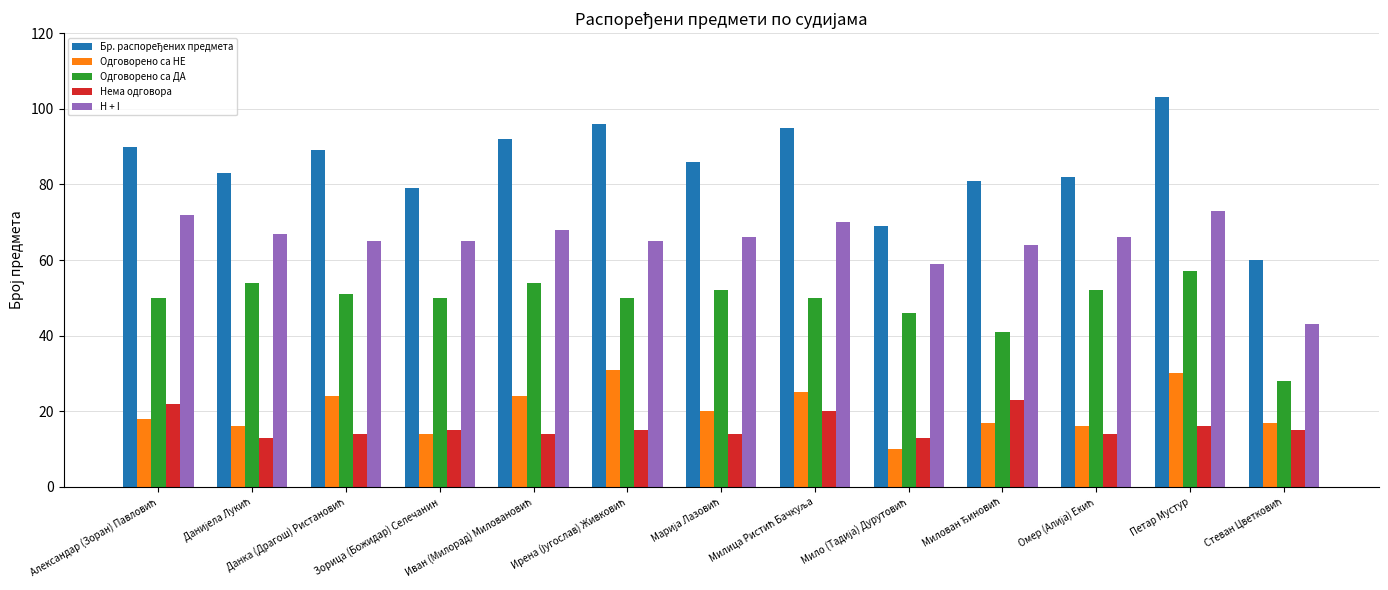

How many data points does each series have?

13